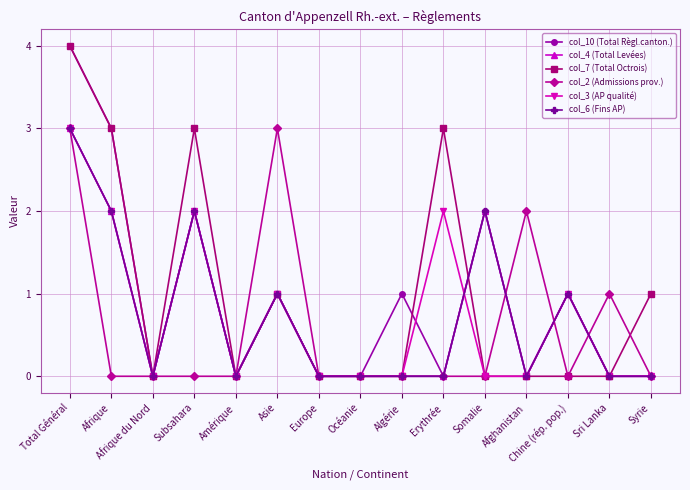

Does the chart display data point markers on the line(s)?

Yes